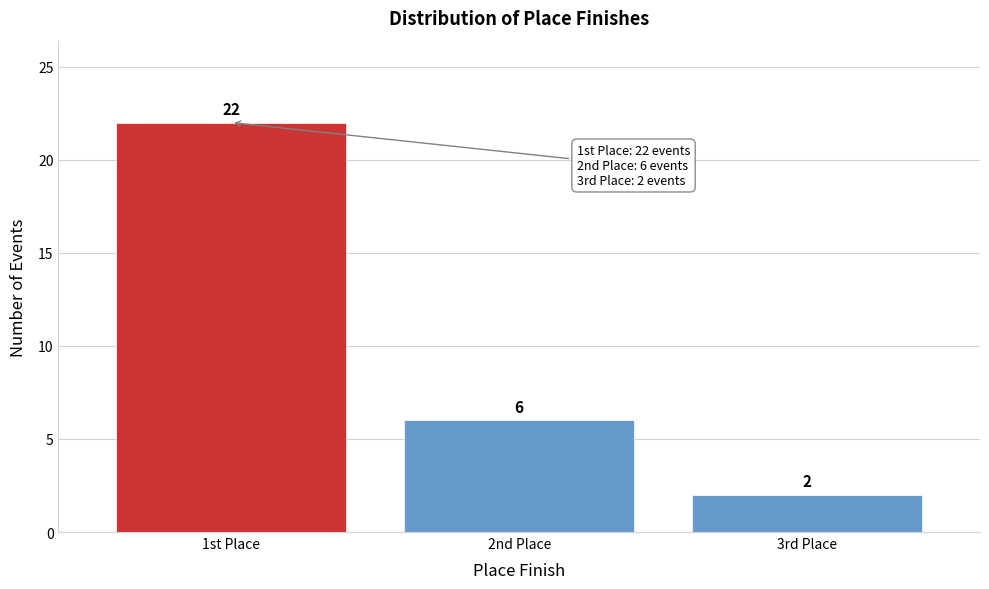

Reading left to right, what are all the values shown in this chart?

22	6	2